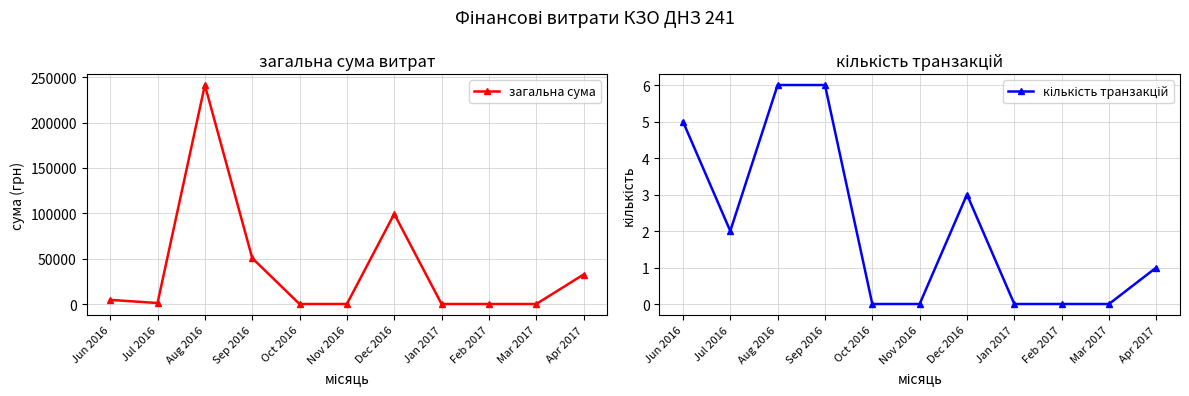

The value of загальна сума at Jun 2016 is 4548.0. True or false?

True